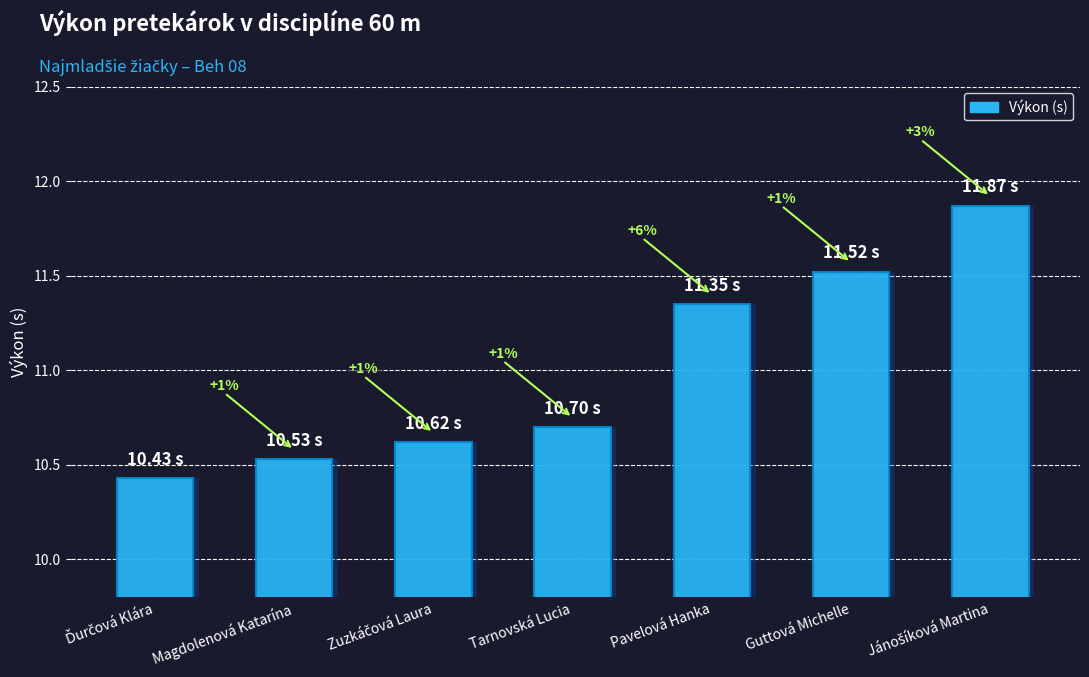

Reading left to right, transcribe all the data shown in this chart.

10.4	10.5	10.6	10.7	11.3	11.5	11.9